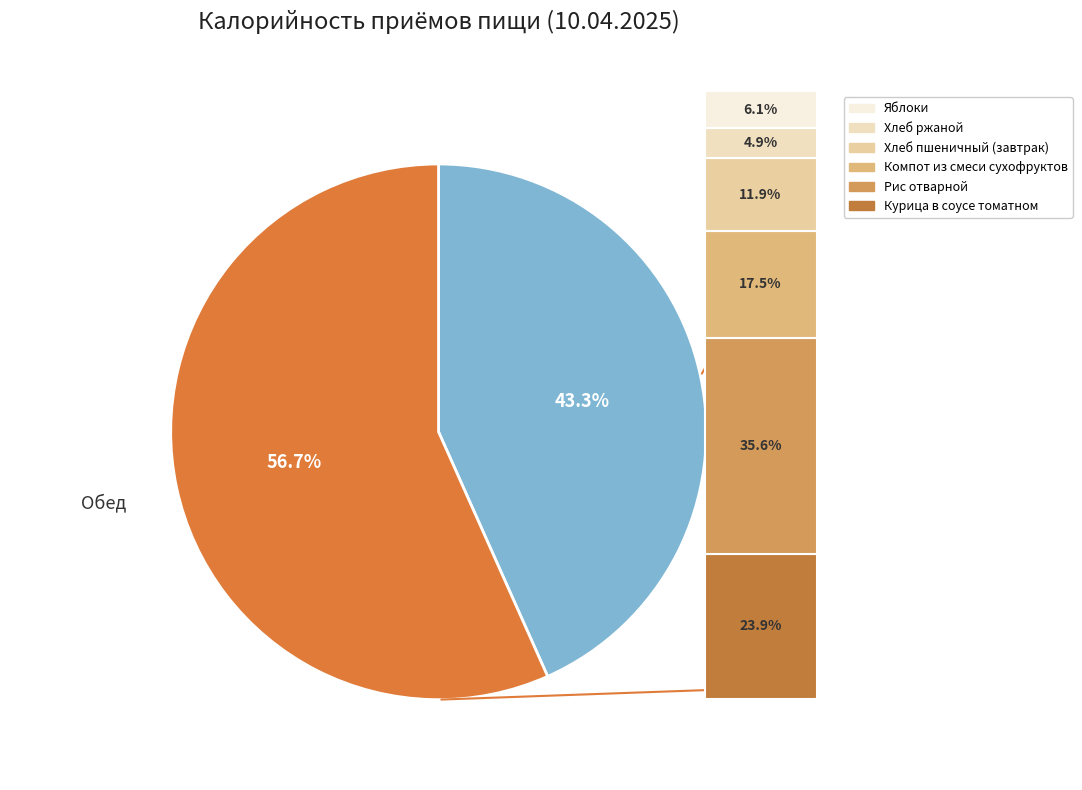

Which category has the biggest portion of the pie?

Обед